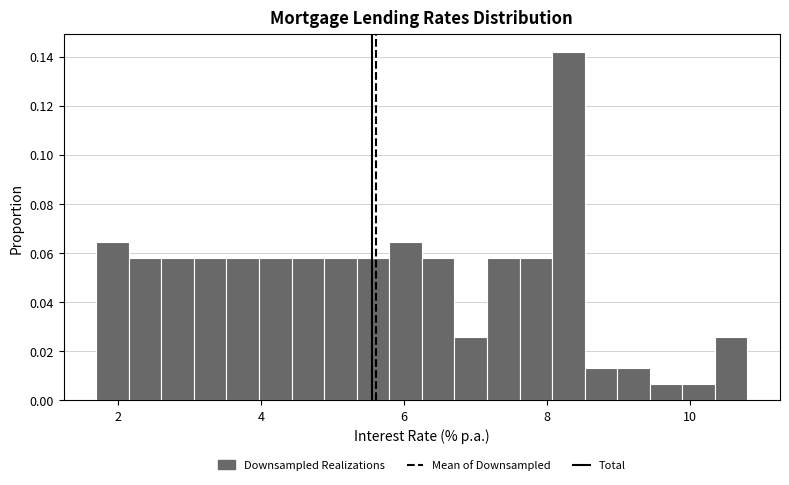

Read against the x-axis, roughly where is the centre of the tallest bar?

8.2